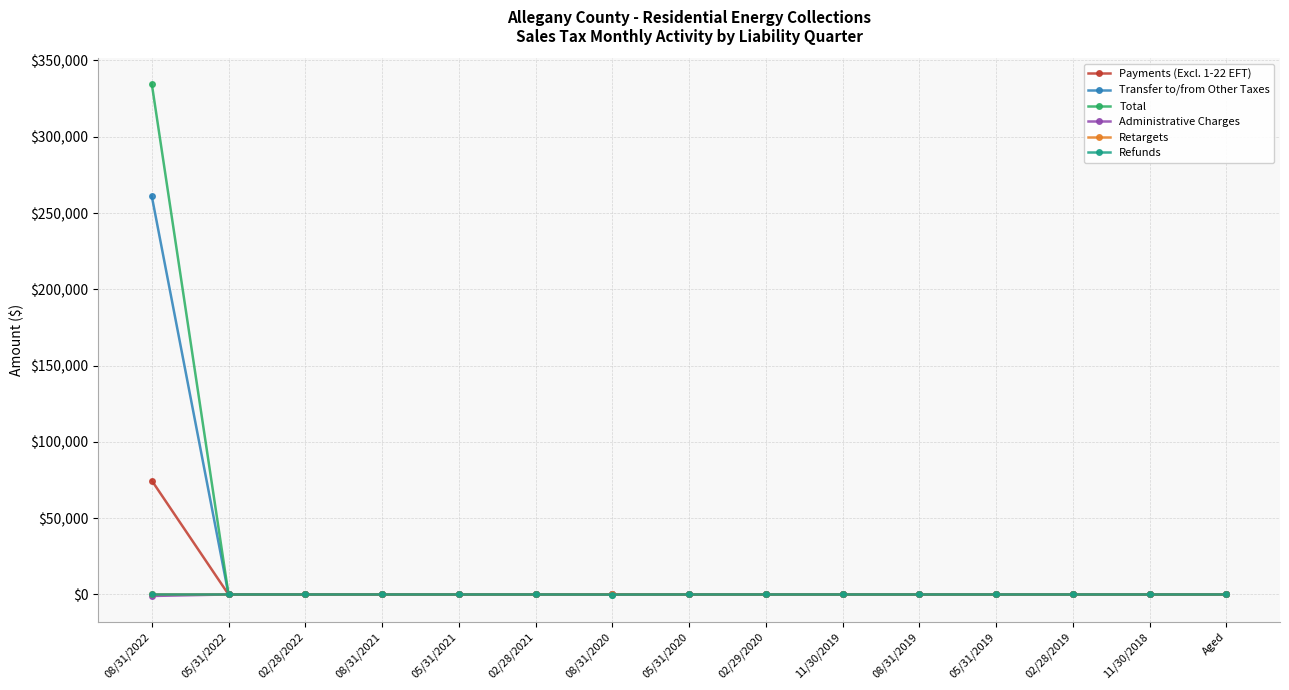

At which category is the sum across all series the highest?

08/31/2022